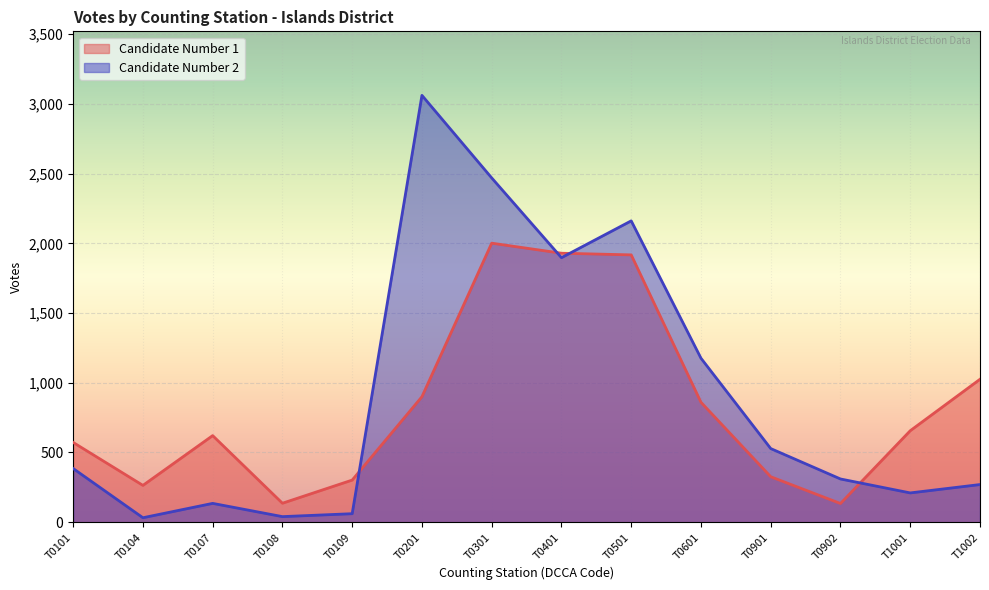

Which category has the highest value in the Candidate Number 1 series?

T0301